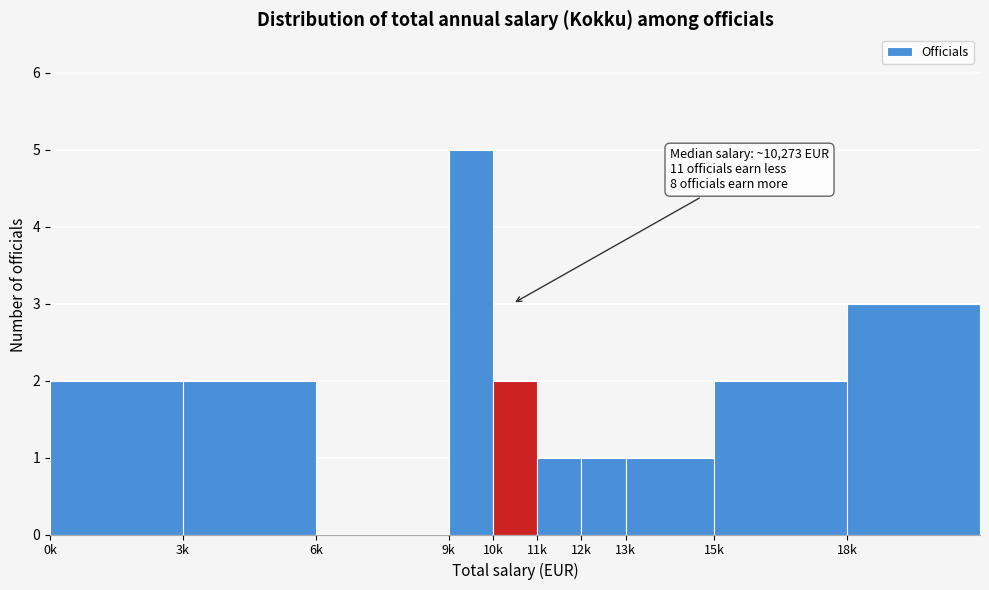

Reading left to right, list all the values displayed in this chart.

0k=2	3k=2	6k=0	9k=5	10k=2	11k=1	12k=1	13k=1	15k=2	18k=3